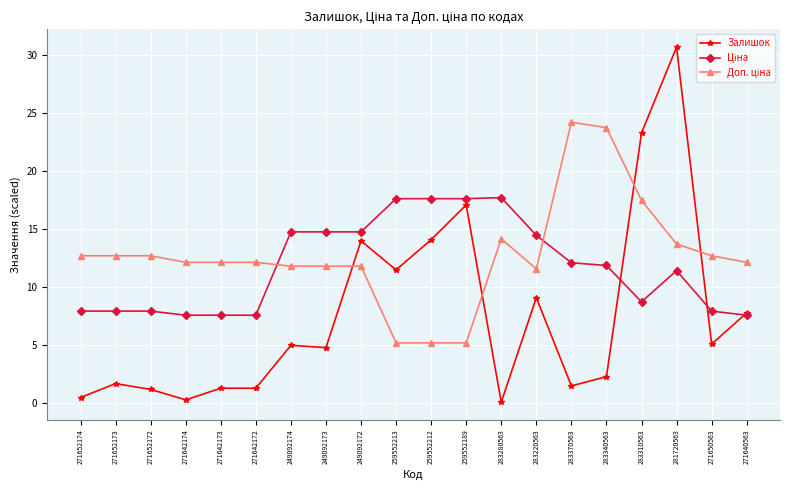

What is the label of the 4th point from the right?

283310563